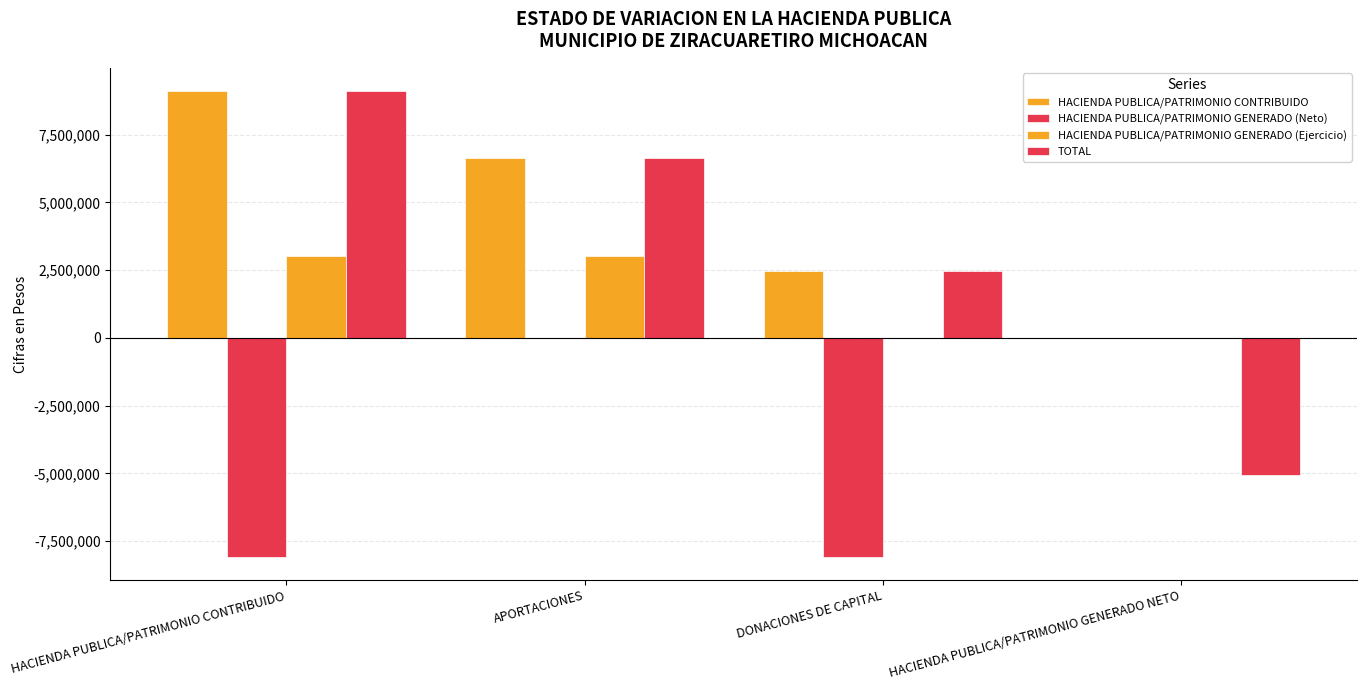

The value of TOTAL at HACIENDA PUBLICA/PATRIMONIO GENERADO NETO is -7204155.8. True or false?

False